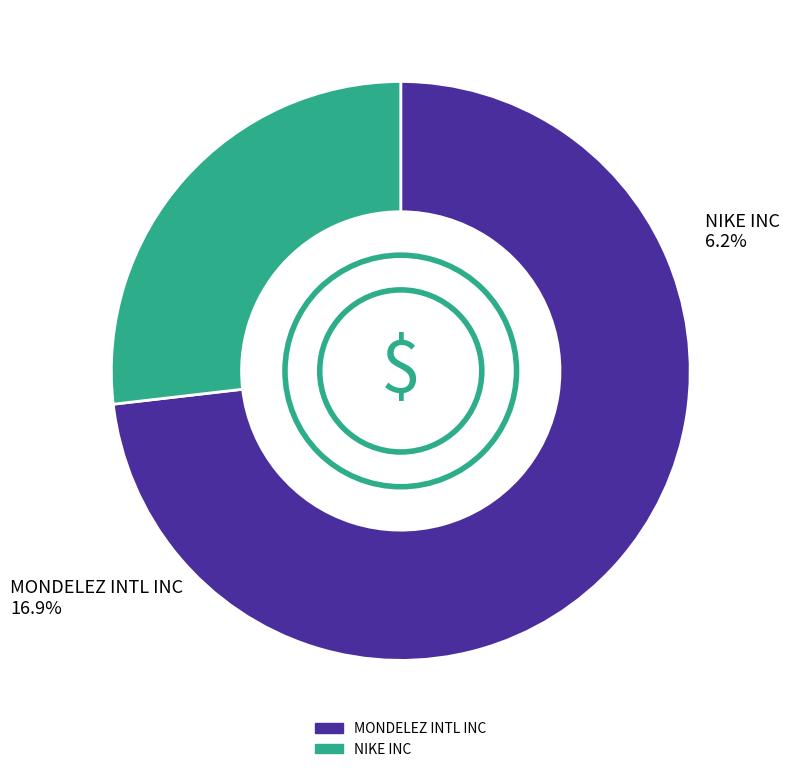

To the nearest percent, what portion does MONDELEZ INTL INC represent?

73%